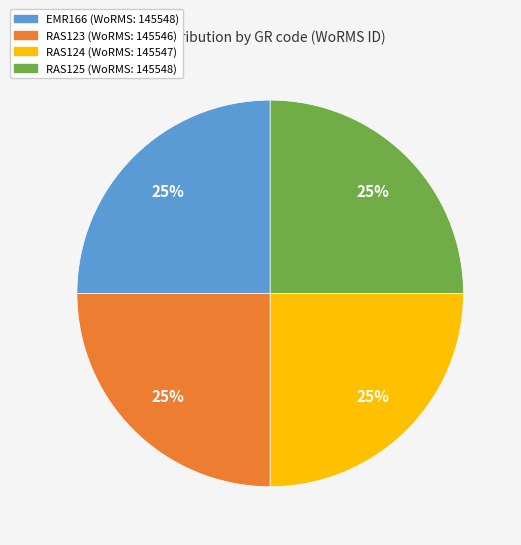

Is RAS124 the majority of the pie?

No